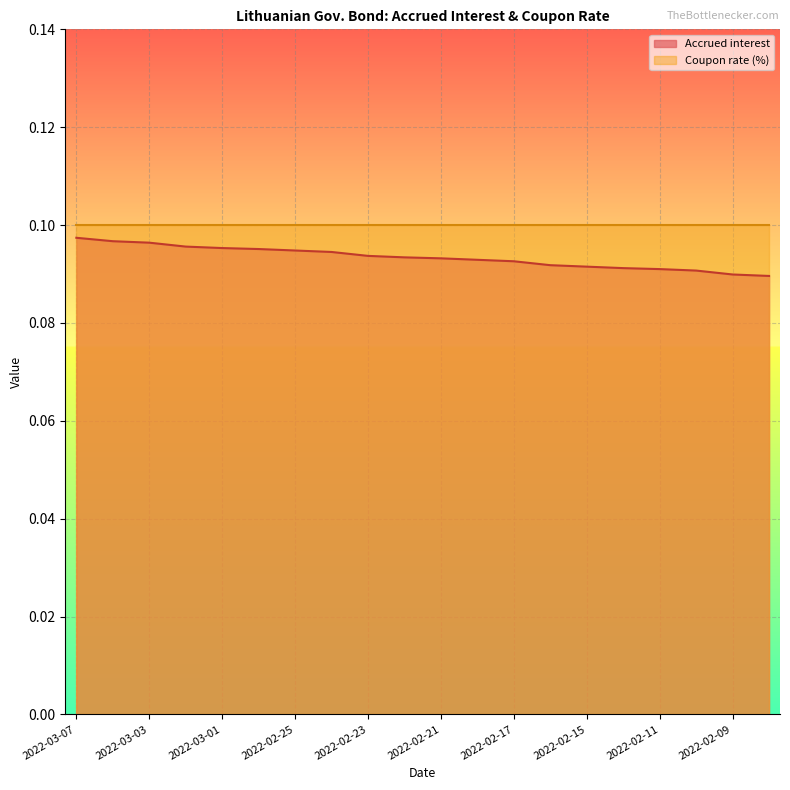

True or false: there are more than 2 points higher than both neighbors.

False